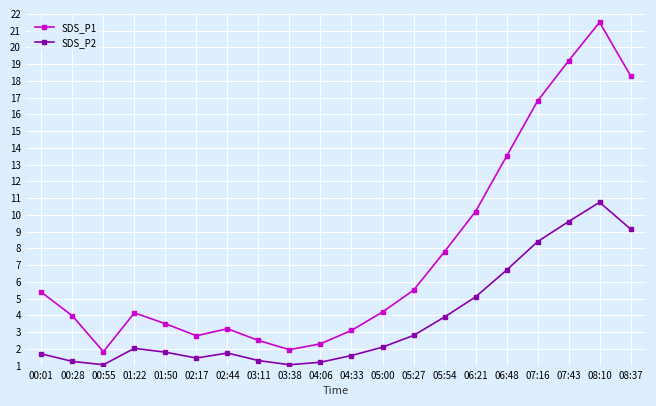

What is the label of the 11th point from the left?

04:33